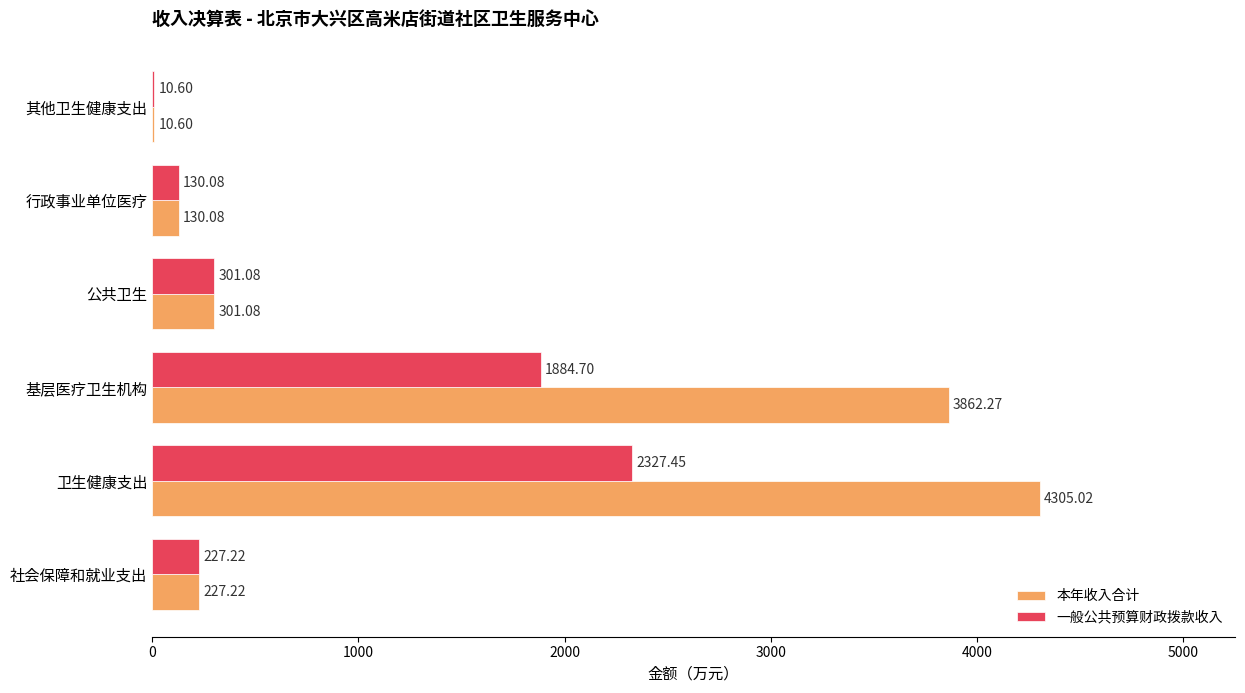

Which label corresponds to the largest value in the chart?

卫生健康支出